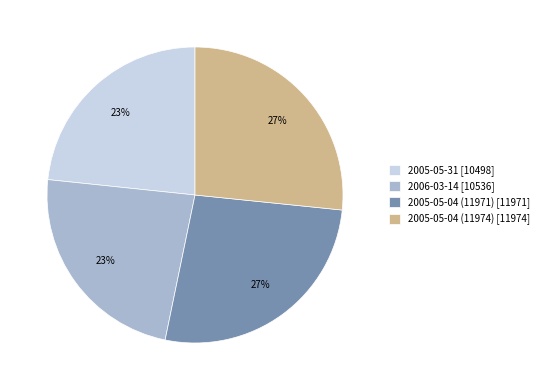

To the nearest percent, what percentage of the pie is 2005-05-04 (11974) [11974]?

27%